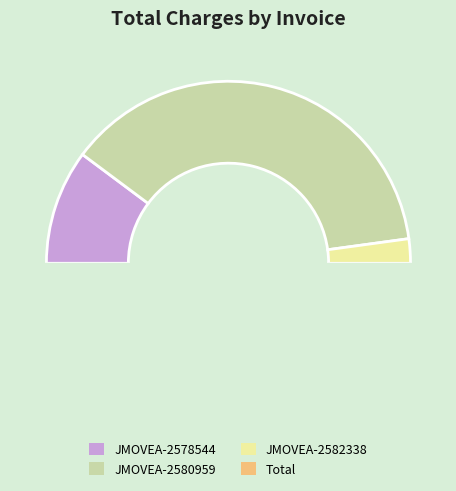

What is the ratio of the value at JMOVEA-2580959 to the value at JMOVEA-2582338?

17.4